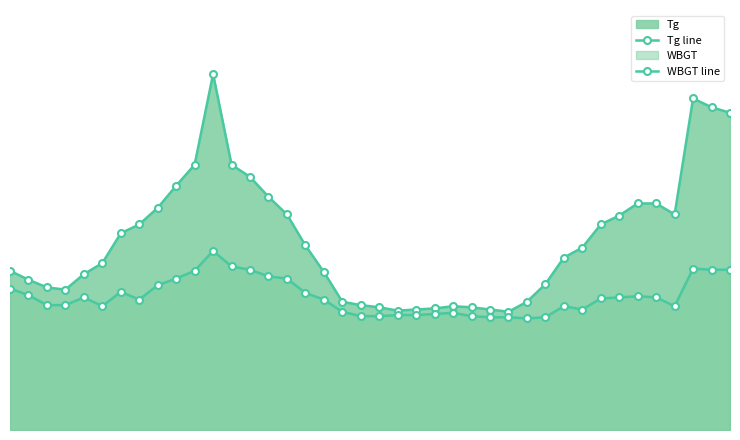

How many interior local peaks does the Tg line series have?

3